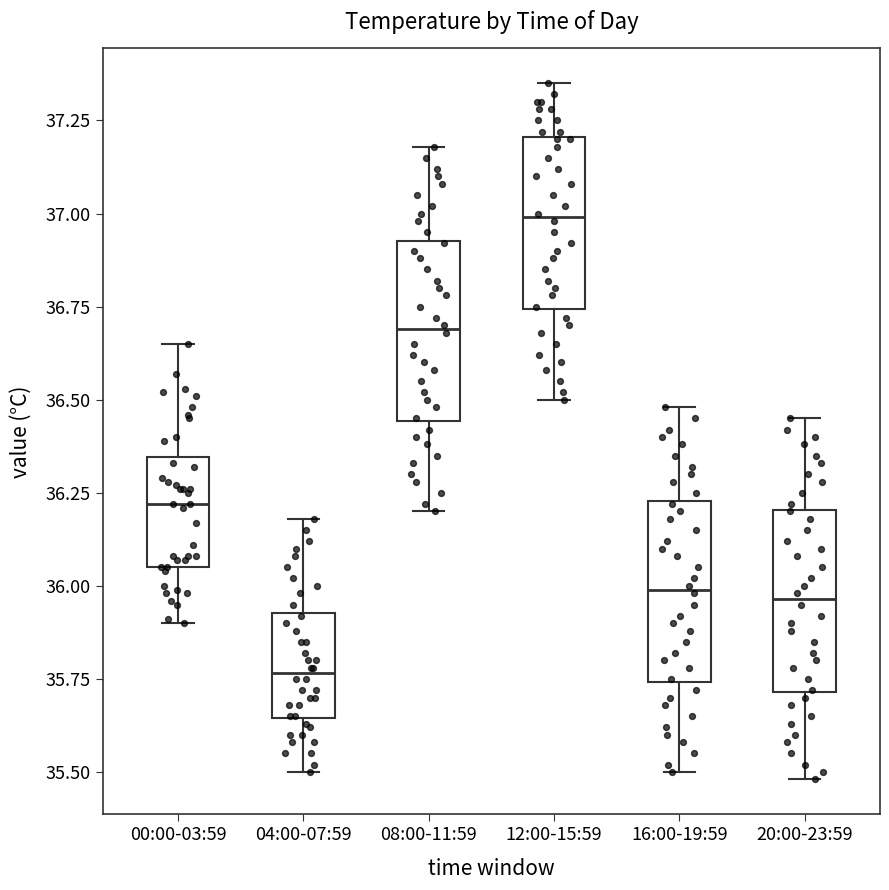

Reading left to right, read every box against the y-axis: the position of its median line, the range the box covers, and the ends of its whiskers. The values are not printed on the chart, so give them approximately, as read against the axis.

00:00-03:59: median 36.20, box 36.05 to 36.35, whiskers 35.90 to 36.65
04:00-07:59: median 35.75, box 35.65 to 35.95, whiskers 35.50 to 36.20
08:00-11:59: median 36.70, box 36.45 to 36.95, whiskers 36.20 to 37.20
12:00-15:59: median 37.00, box 36.75 to 37.20, whiskers 36.50 to 37.35
16:00-19:59: median 36.00, box 35.75 to 36.25, whiskers 35.50 to 36.50
20:00-23:59: median 35.95, box 35.70 to 36.20, whiskers 35.50 to 36.45